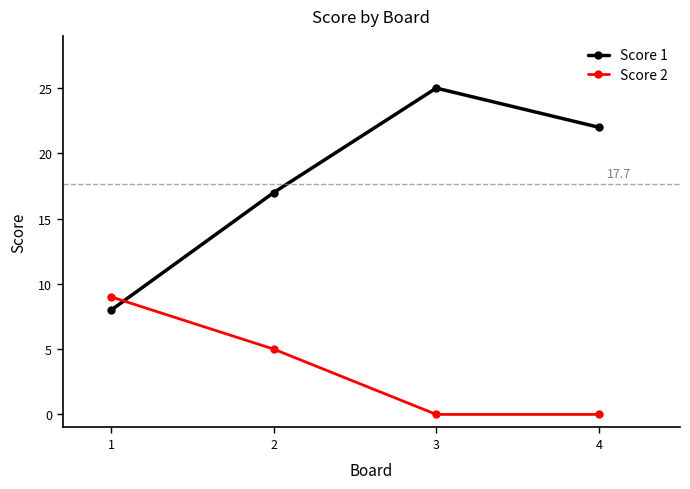

True or false: Score 2 has more than 0 points higher than both neighbors.

False